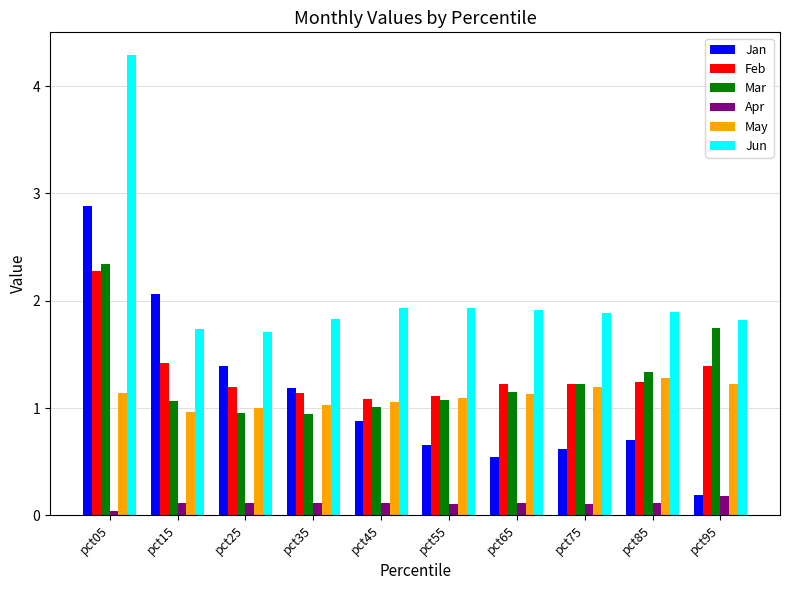

At which label does May reach its peak?

pct85